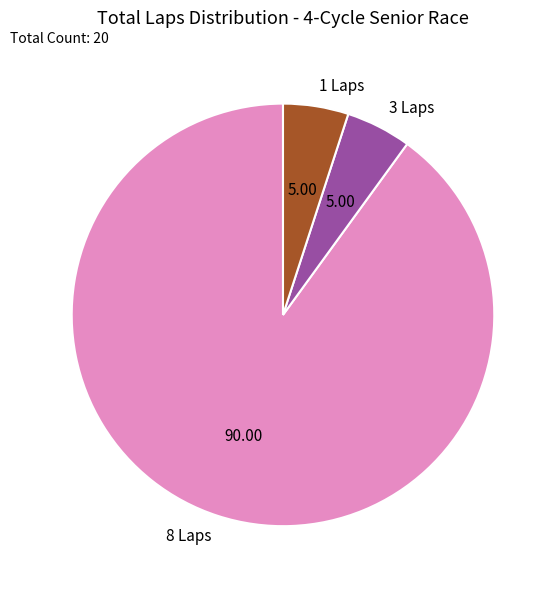

How many slices are in this pie chart?

3